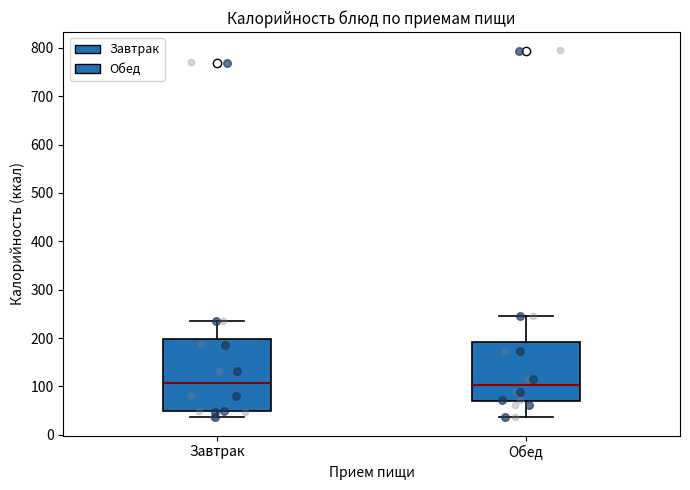

Where does the lower whisker of the box for Обед end on the y-axis? The values are not printed on the chart, so give them approximately, as read against the axis.

40